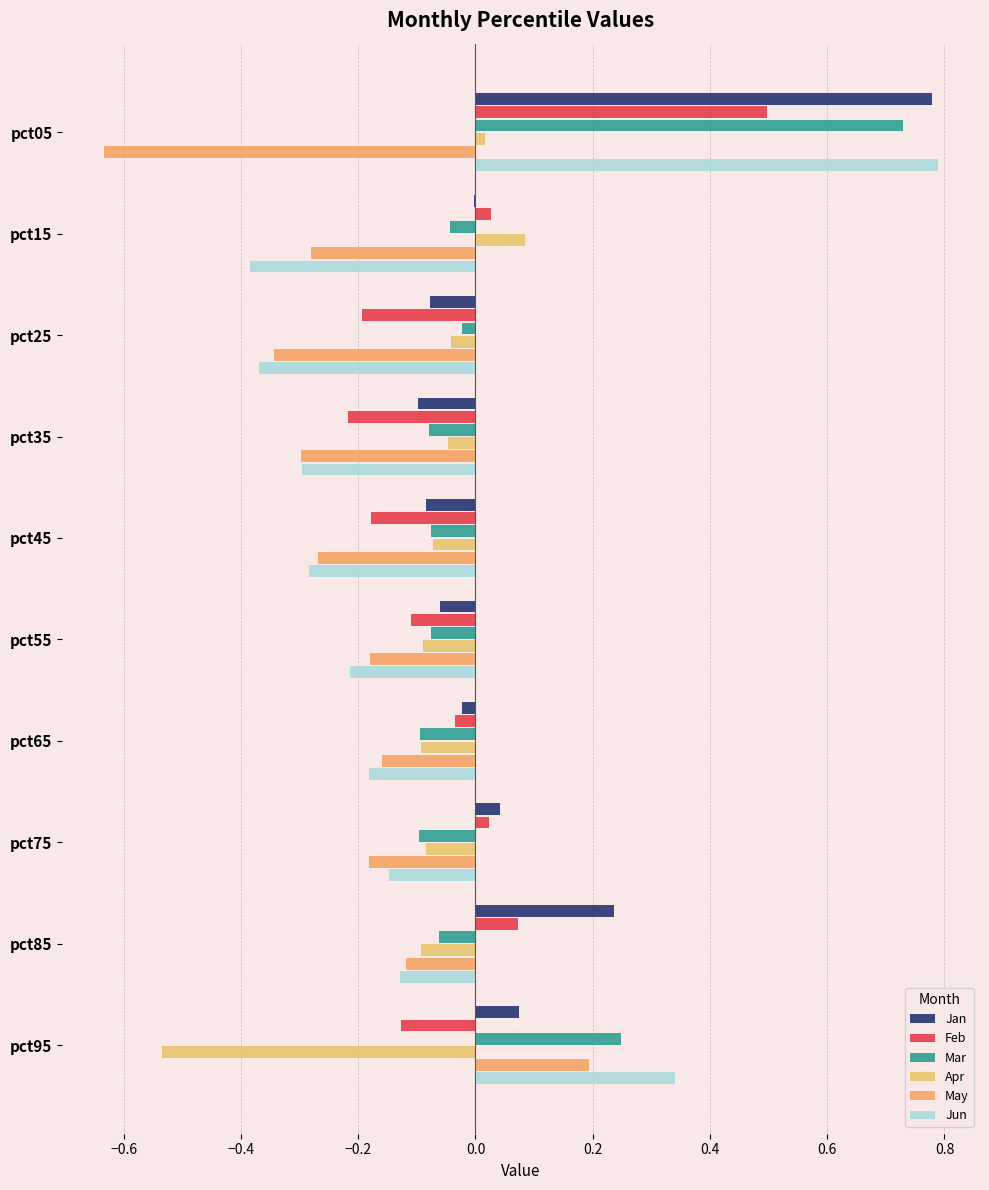

What is the maximum value for Feb?

0.5